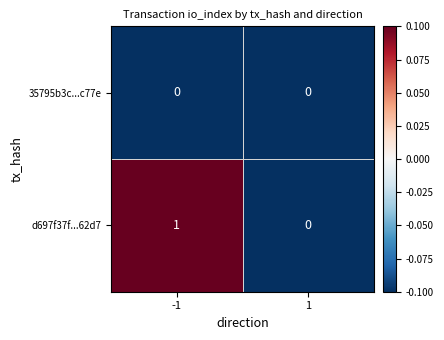

The value of d697f37f...62d7 at 1 is 0. True or false?

True